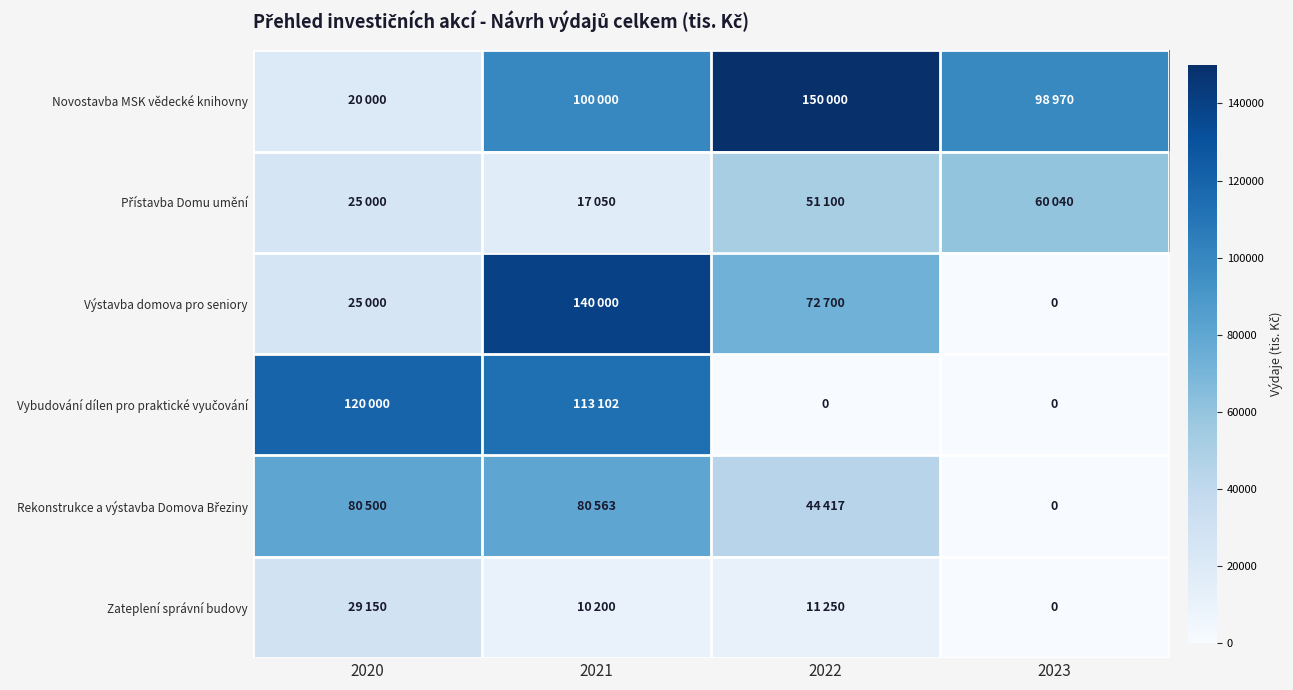

List the series in order of their peak value, lowest first.

Zateplení správní budovy, Přístavba Domu umění, Rekonstrukce a výstavba Domova Březiny, Vybudování dílen pro praktické vyučování, Výstavba domova pro seniory, Novostavba MSK vědecké knihovny